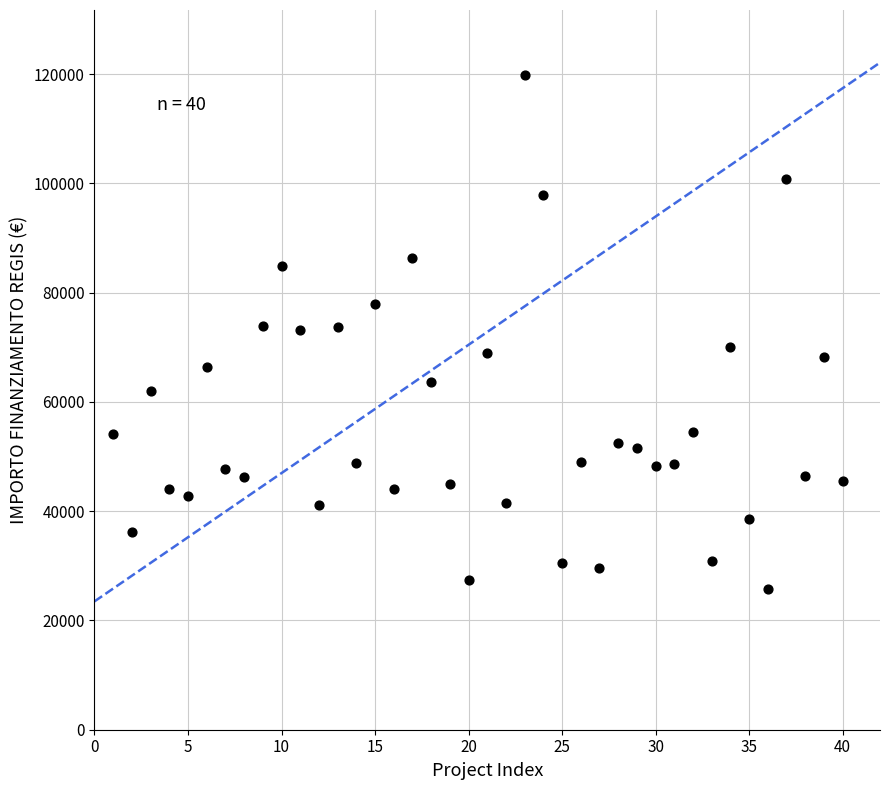

What is the range of Y values (max minus min)?

93941.0